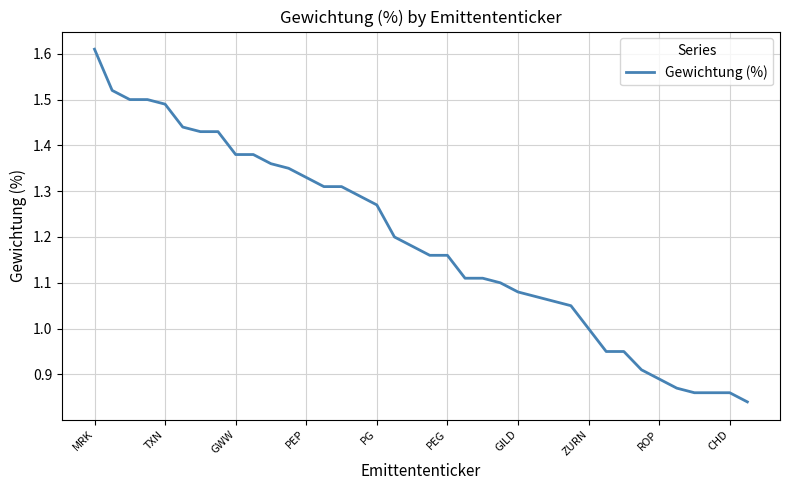

How many lines are shown in the chart?

1